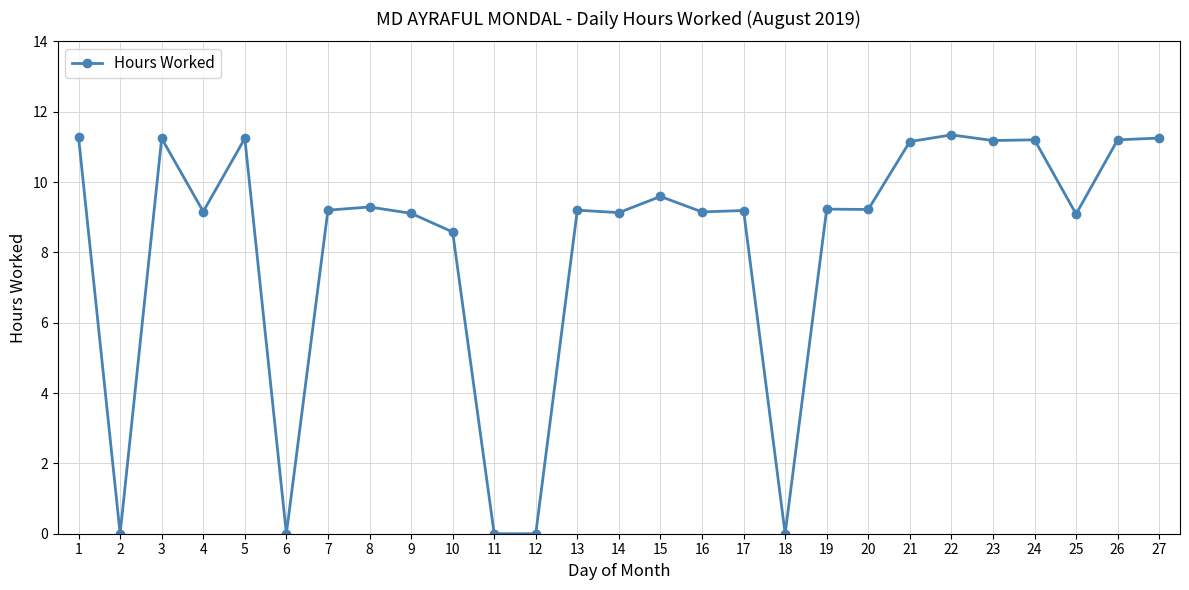

Between 17 and 3, which is larger?

3